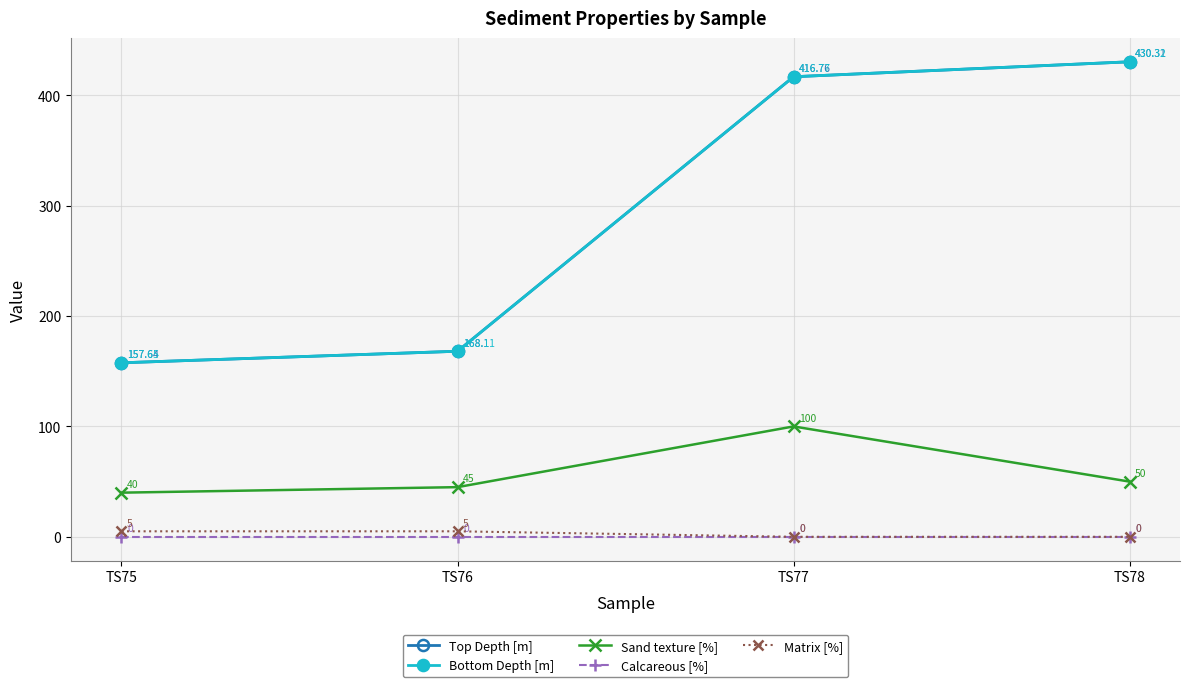

Count the number of data series in this chart.

5